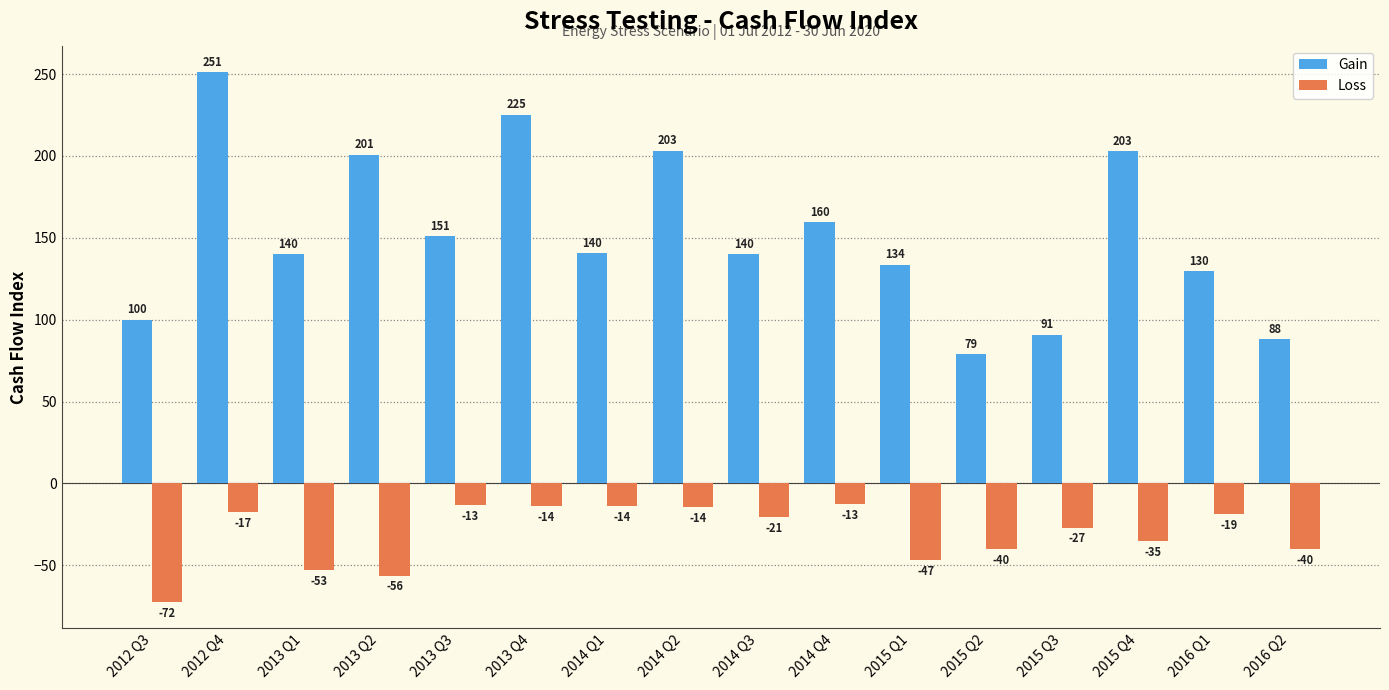

What is the smallest value displayed?

-72.4